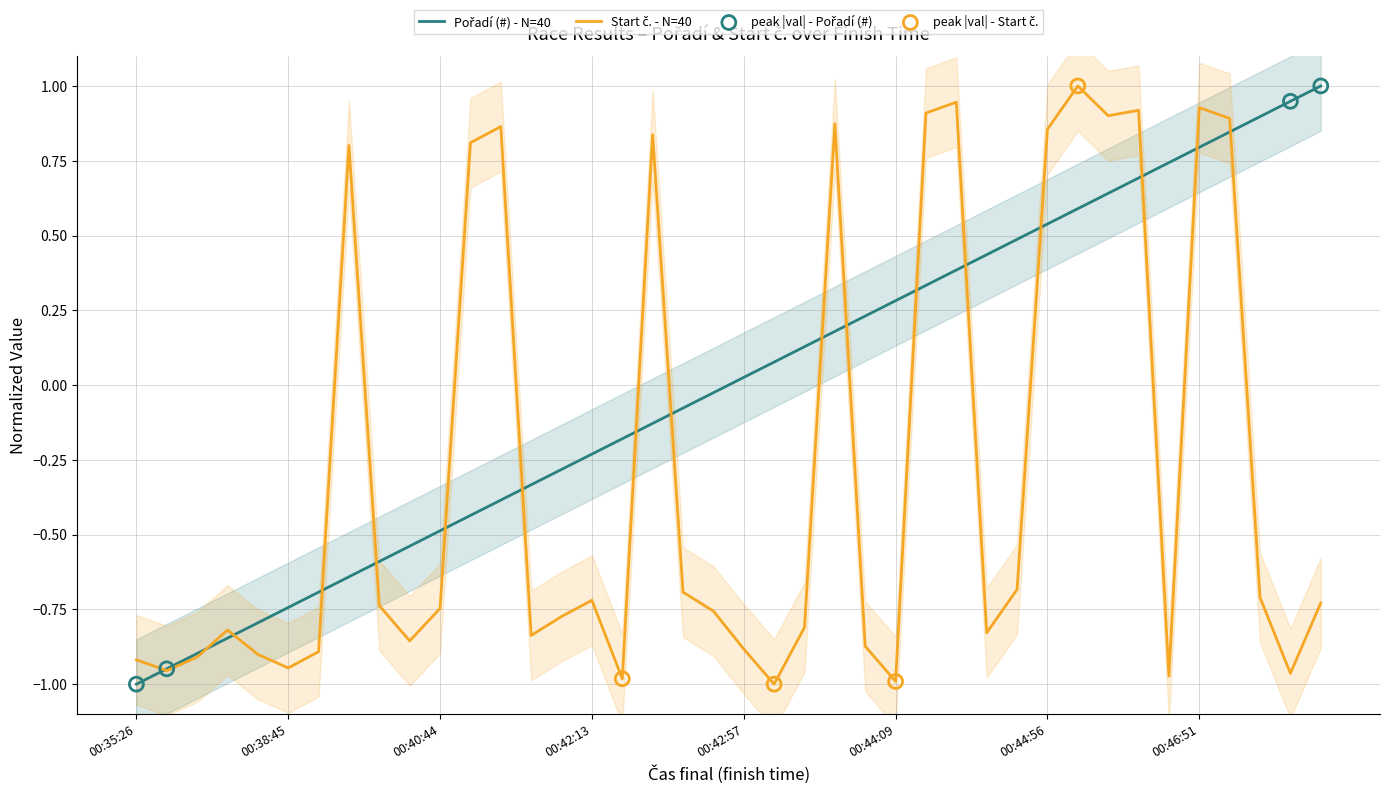

What is the total value across all series at 00:42:28?

-1.2